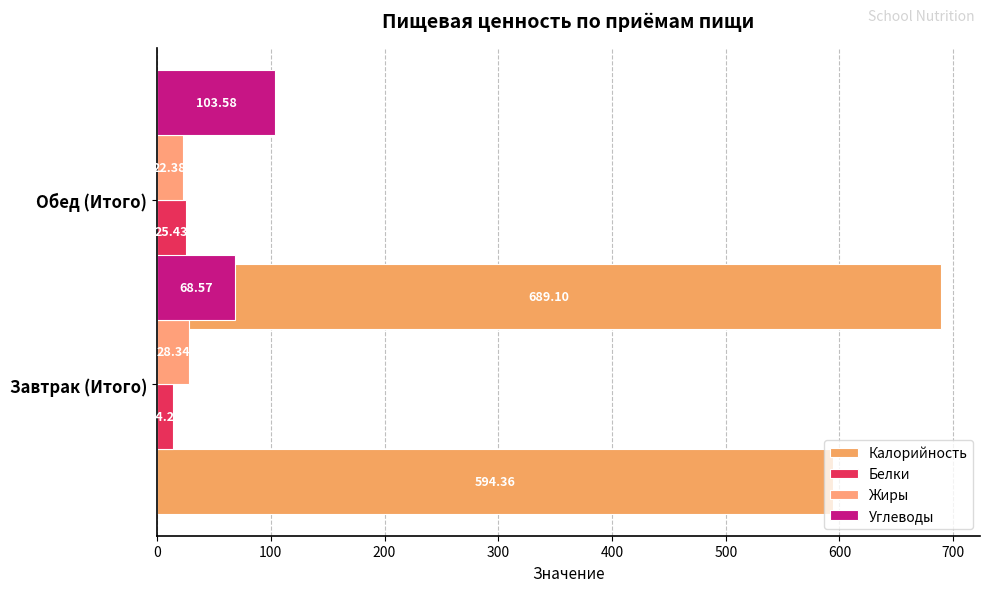

The value of Калорийность at 0 is 265.8. True or false?

False